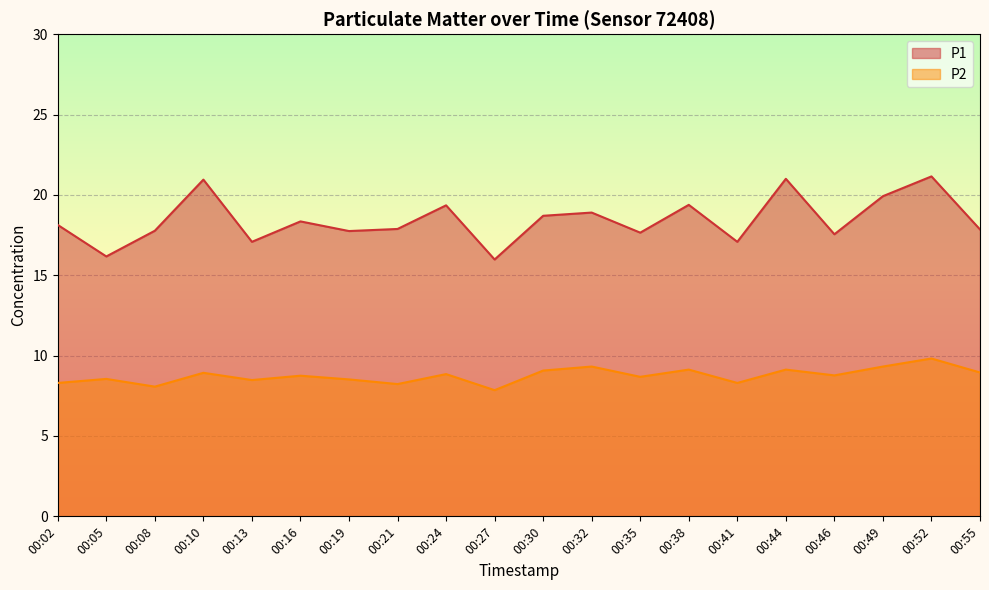

Reading left to right, what are all the values shown in this chart?

P1: 00:02=18.1	00:05=16.2	00:08=17.8	00:10=20.9	00:13=17.1	00:16=18.4	00:19=17.8	00:21=17.9	00:24=19.4	00:27=16.0	00:30=18.7	00:32=18.9	00:35=17.6	00:38=19.4	00:41=17.1	00:44=21.0	00:46=17.6	00:49=19.9	00:52=21.1	00:55=17.9
P2: 00:02=8.3	00:05=8.6	00:08=8.1	00:10=8.9	00:13=8.5	00:16=8.8	00:19=8.5	00:21=8.2	00:24=8.8	00:27=7.8	00:30=9.1	00:32=9.3	00:35=8.7	00:38=9.1	00:41=8.3	00:44=9.1	00:46=8.8	00:49=9.3	00:52=9.8	00:55=8.9